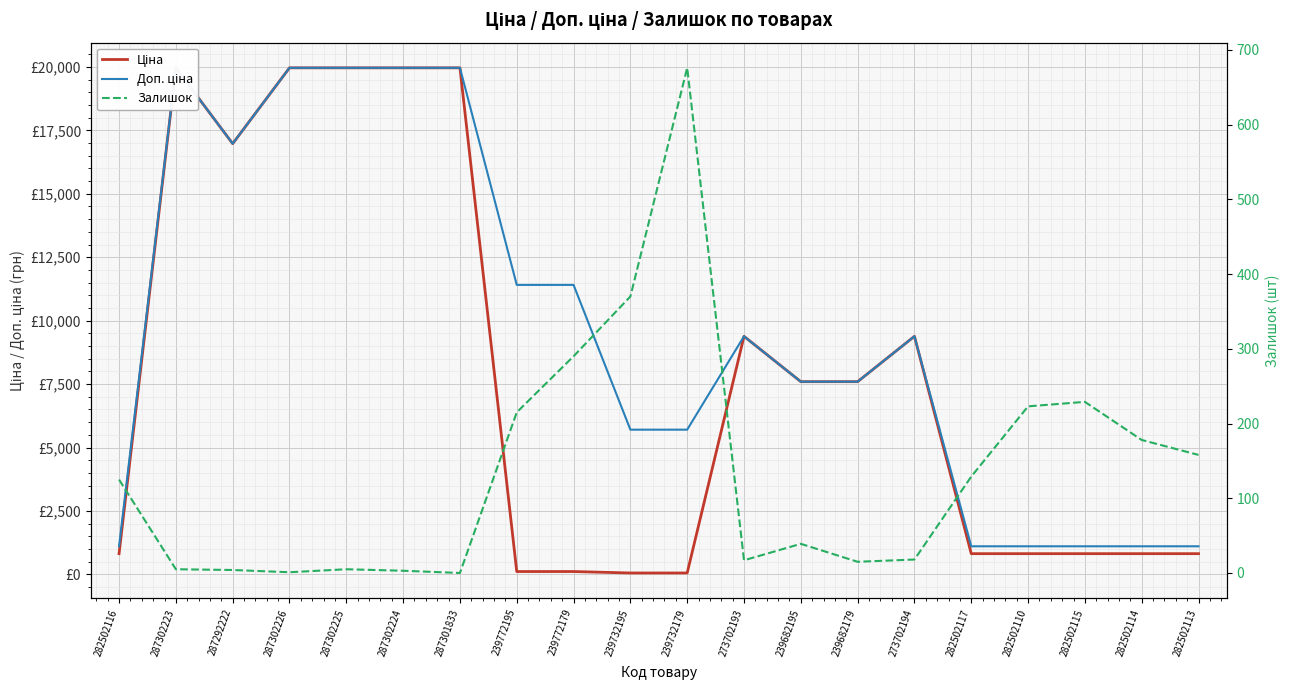

How many lines are shown in the chart?

3